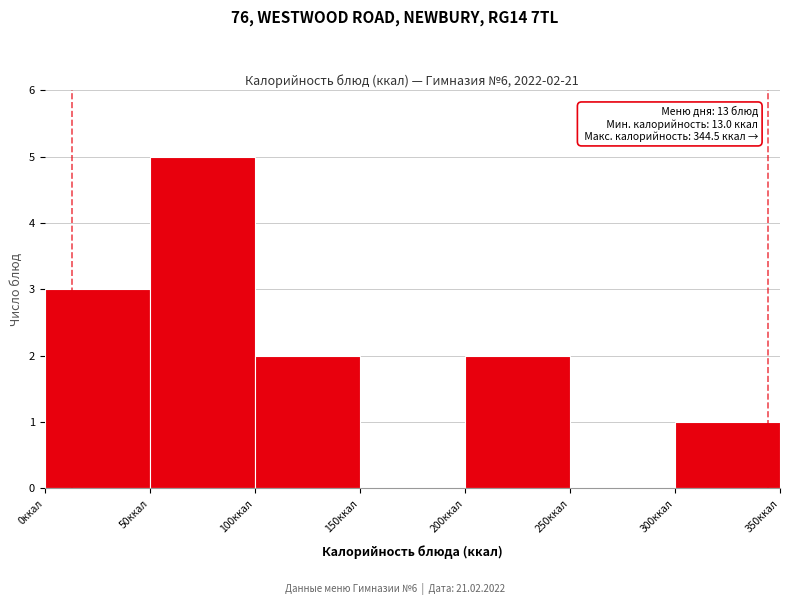

Over which range of the x-axis is the bar tallest?

50 to 100